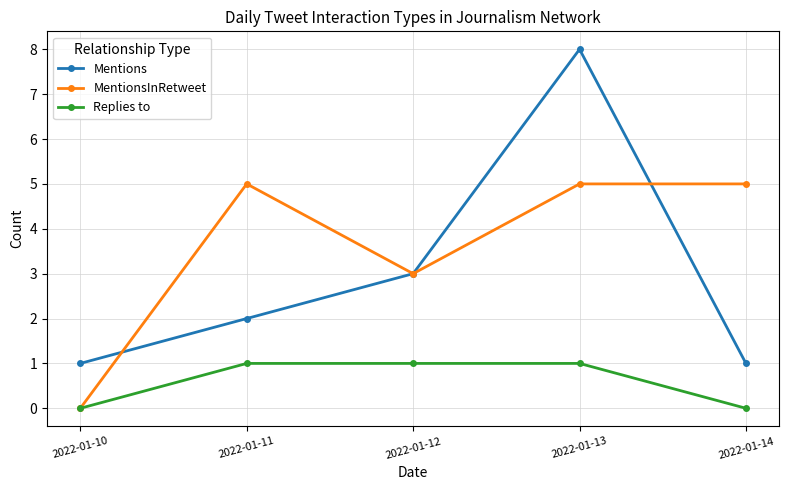

What is the maximum value for MentionsInRetweet?

5